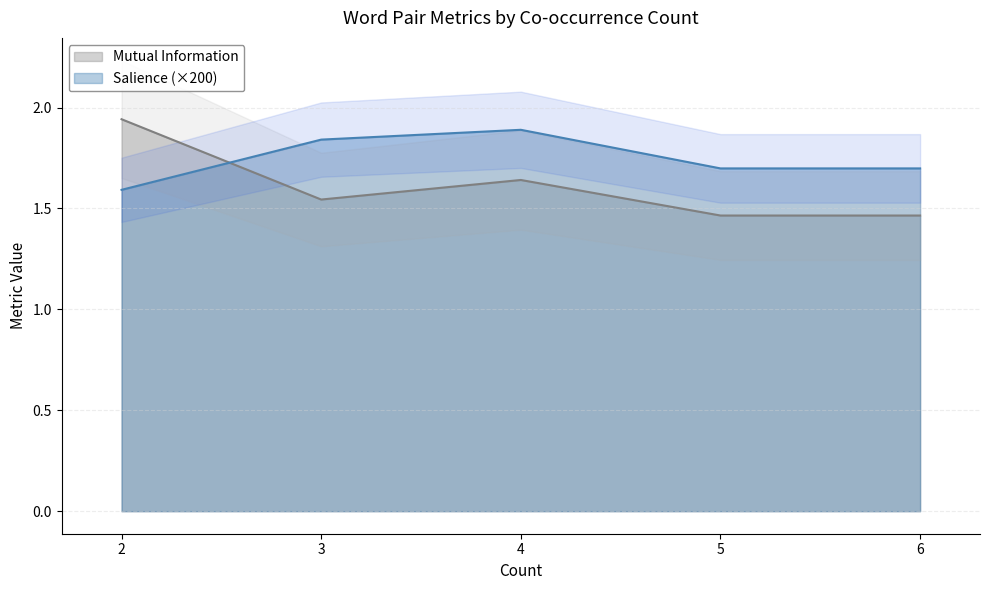

How many times do Salience and Mutual Information cross each other?

1